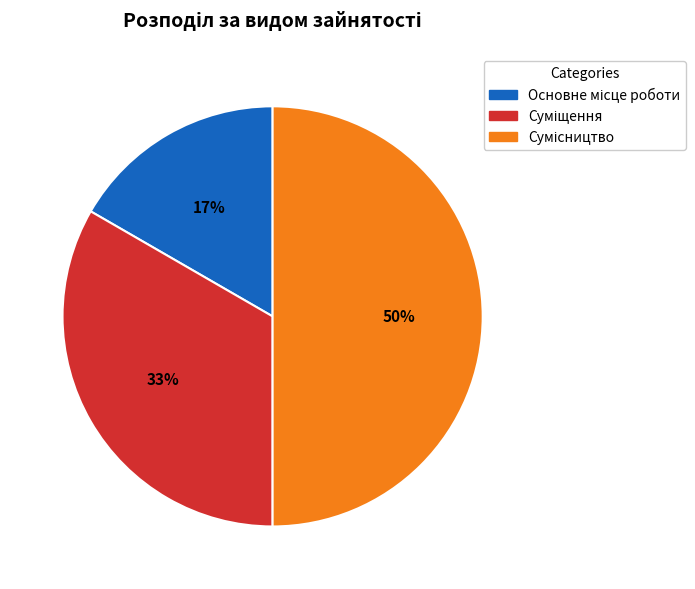

To the nearest percent, what is the difference between the largest and smallest slice percentages?

33%